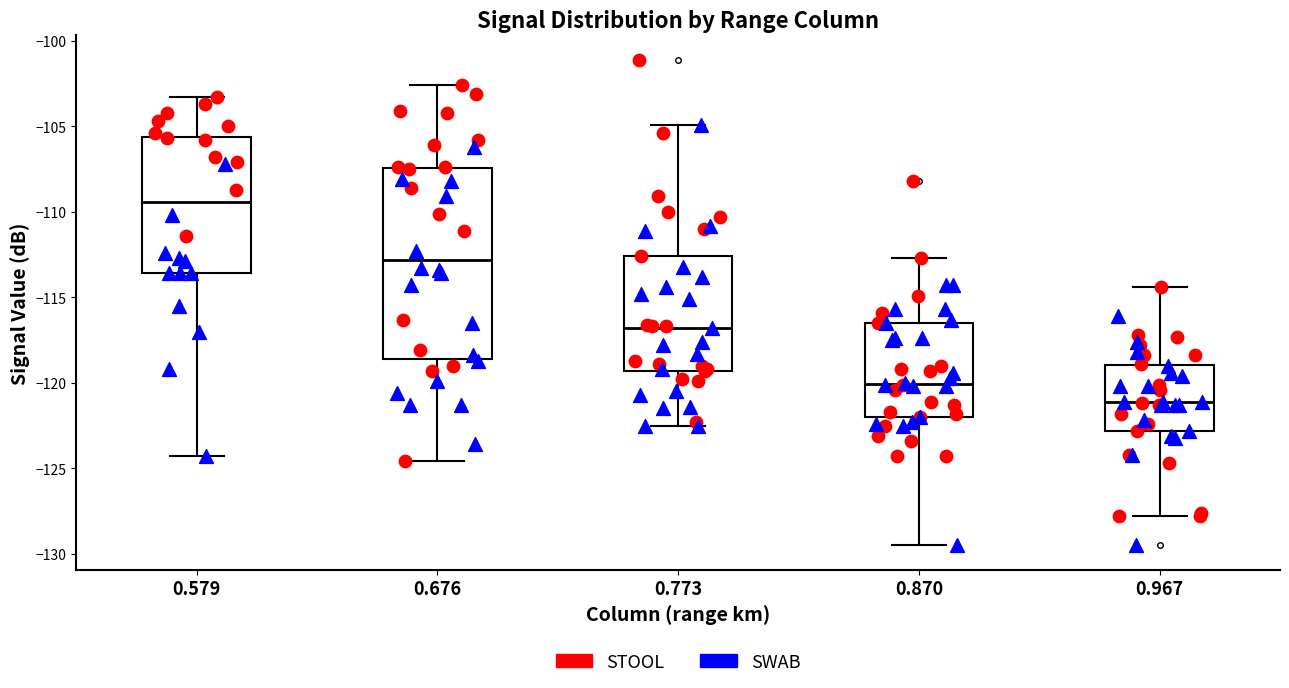

Which box's median line is the lowest?

0.967